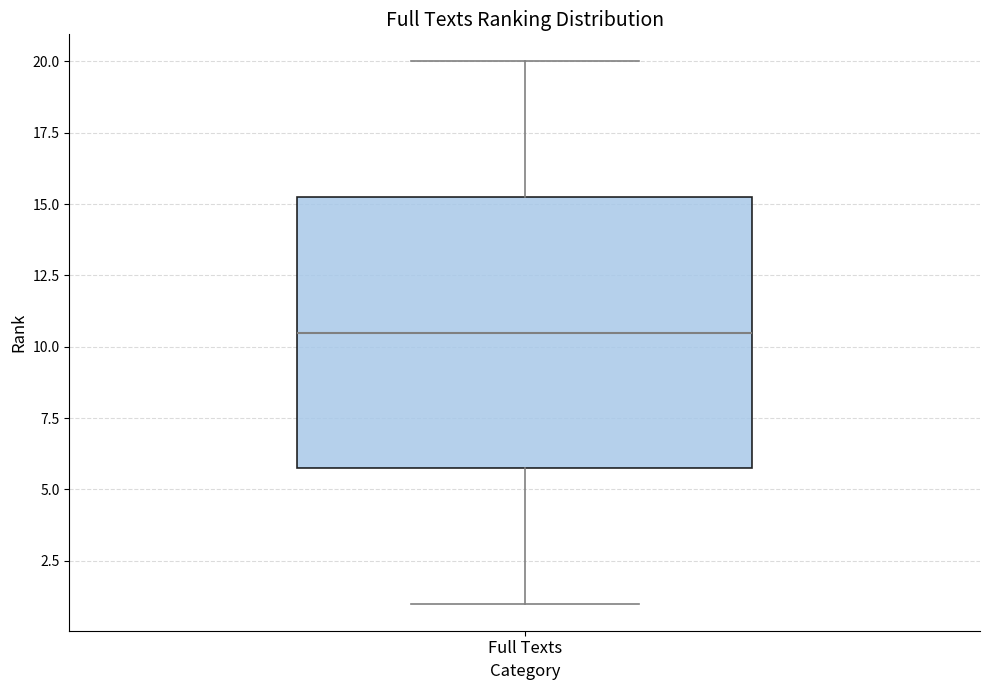

Transcribe this box plot: give where the median line is, the range the box spans, and where the two whiskers end, as read against the y-axis. The values are not printed on the chart, so give them approximately, as read against the axis.

median 10.5, box 6.0 to 15.5, whiskers 1.0 to 20.0